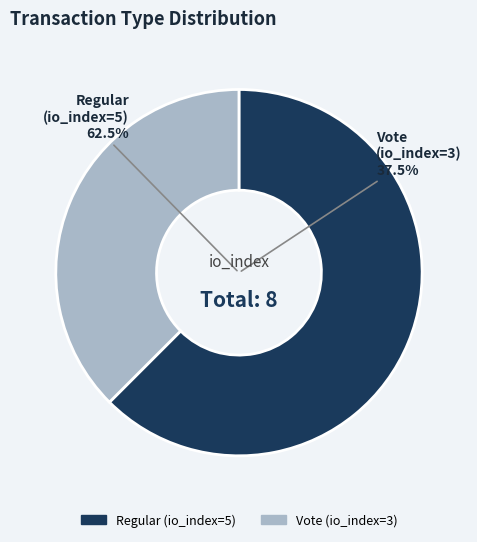

Is there any slice that represents more than half of the pie?

Yes